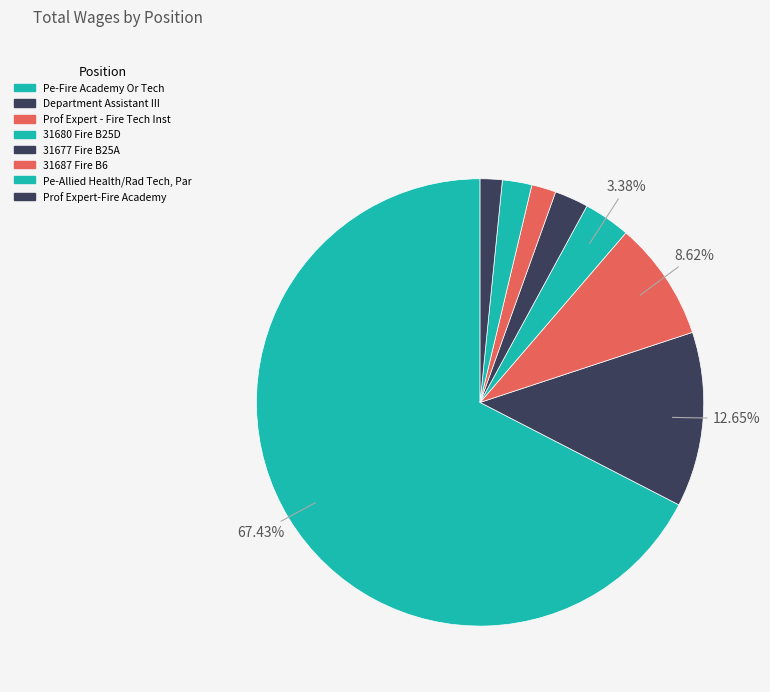

The Pe-Fire Academy Or Tech slice represents 67% of the pie. True or false?

True